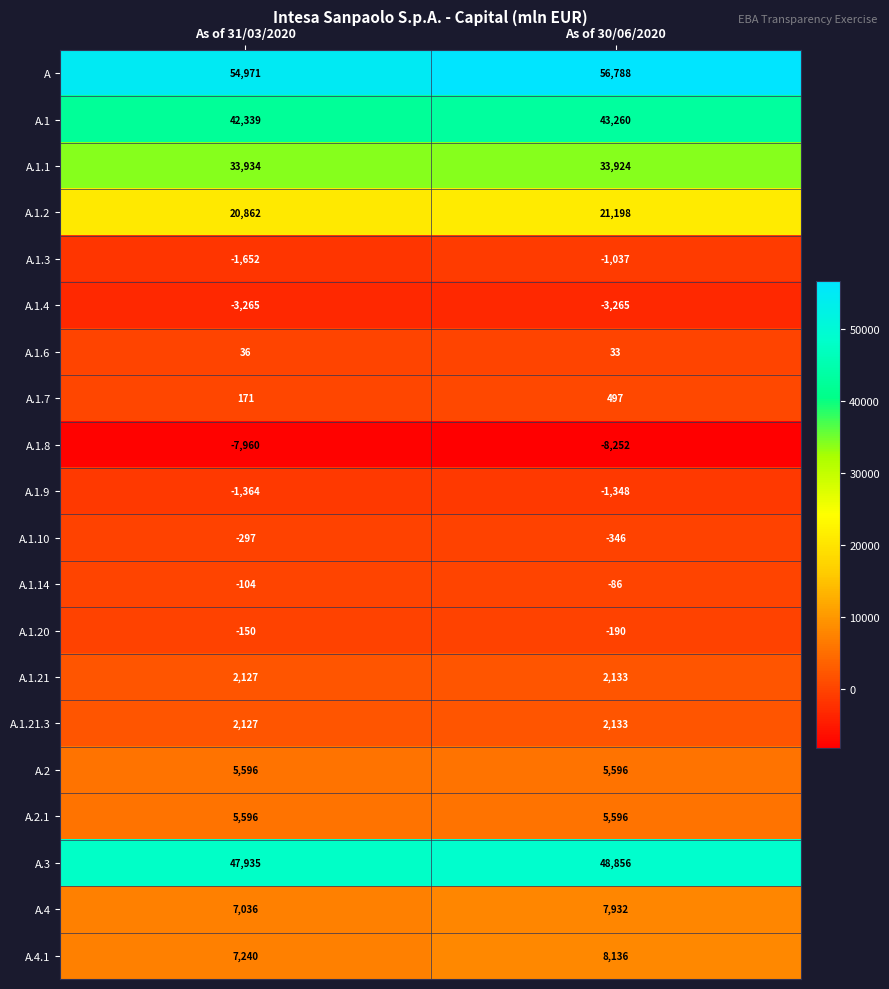

How many series are shown in this chart?

20